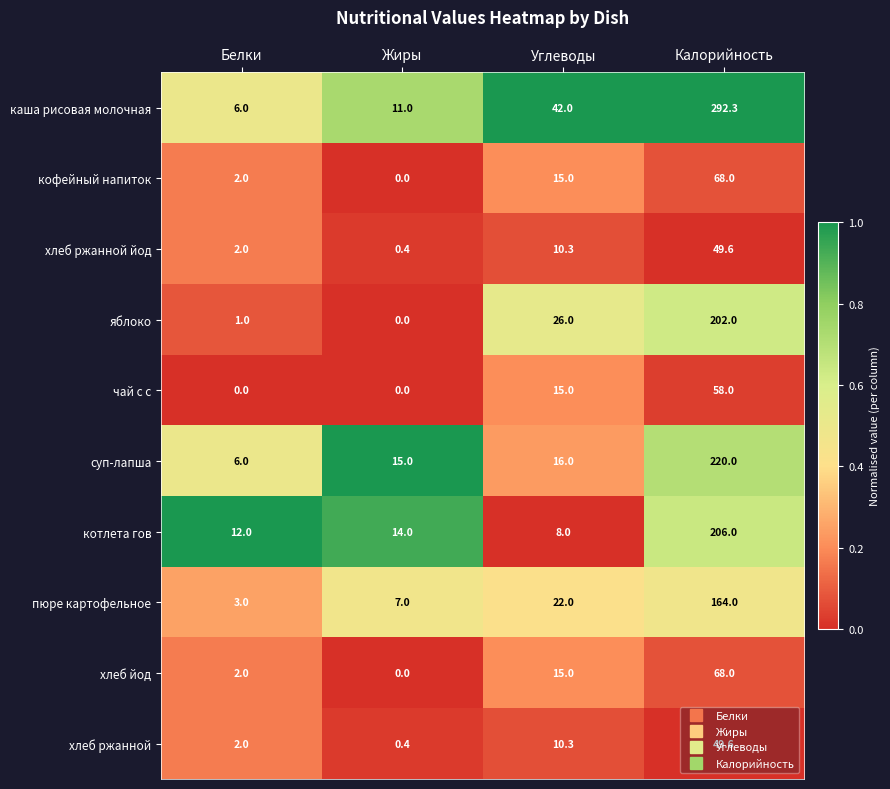

What is the difference between the maximum and minimum values in the кофейный напиток series?

68.0